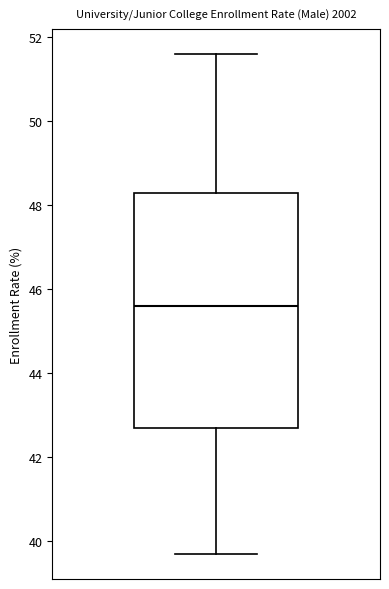

Read this box plot against the y-axis: the position of the median line, the range covered by the box, and the ends of both whiskers. The values are not printed on the chart, so give them approximately, as read against the axis.

median 45.6, box 42.8 to 48.4, whiskers 39.8 to 51.6